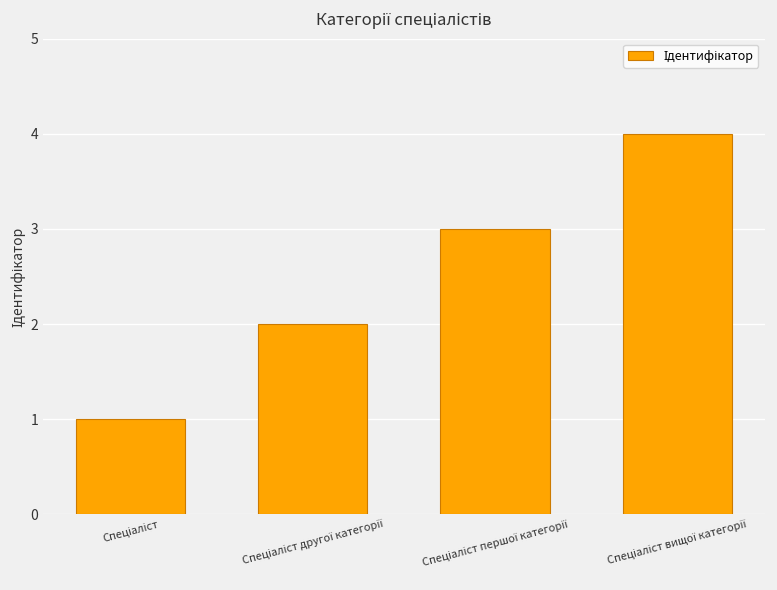

What is the difference between the maximum and minimum values?

3